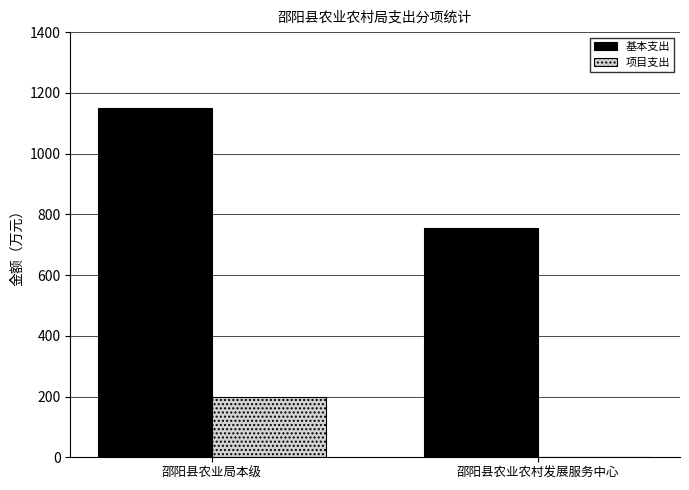

How many groups of bars are there?

2